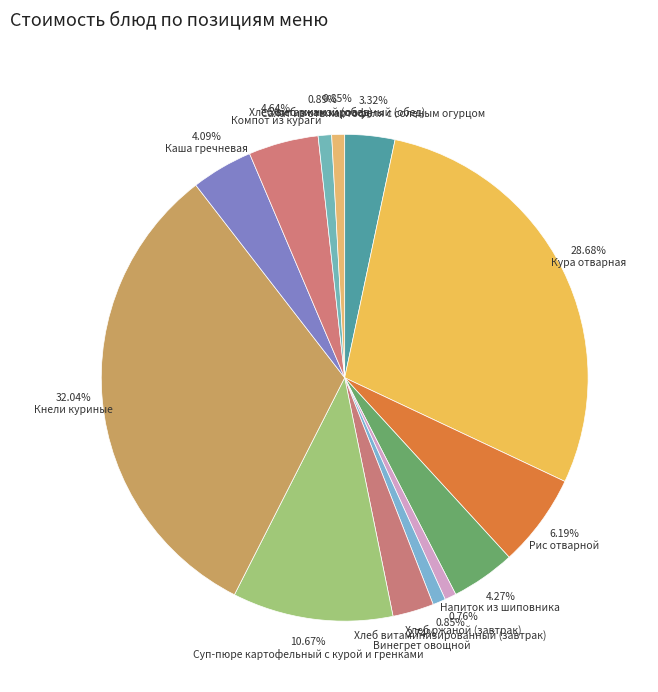

Which has a higher value, 3.32% Салат из отв.картофеля с соленым огурцом or 4.09% Каша гречневая?

4.09% Каша гречневая